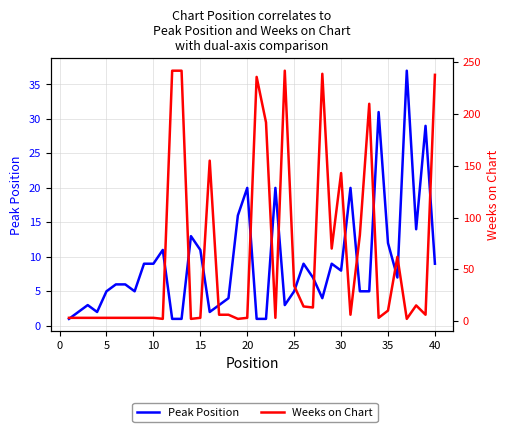

How many times do Weeks on Chart and Peak Position cross each other?

16